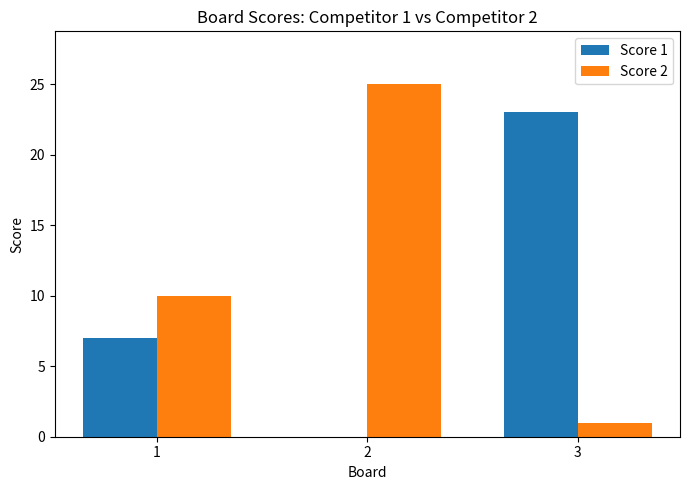

What are all the series names shown in the legend?

Score 1, Score 2